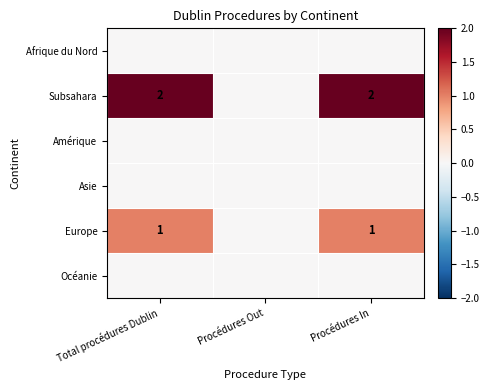

The value of Europe at Total procédures Dublin is 1. True or false?

True